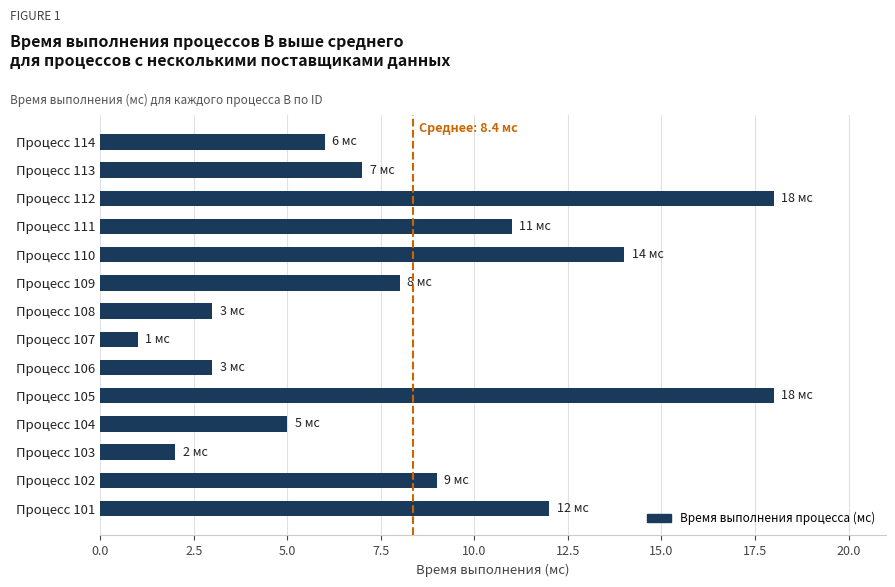

How many categories are shown in the chart?

14